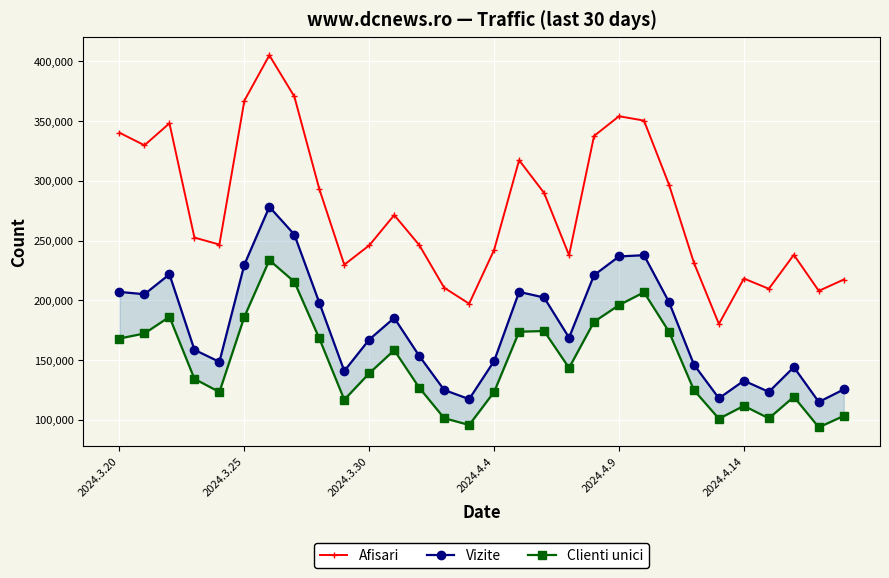

What is the minimum value for Afisari?

180207